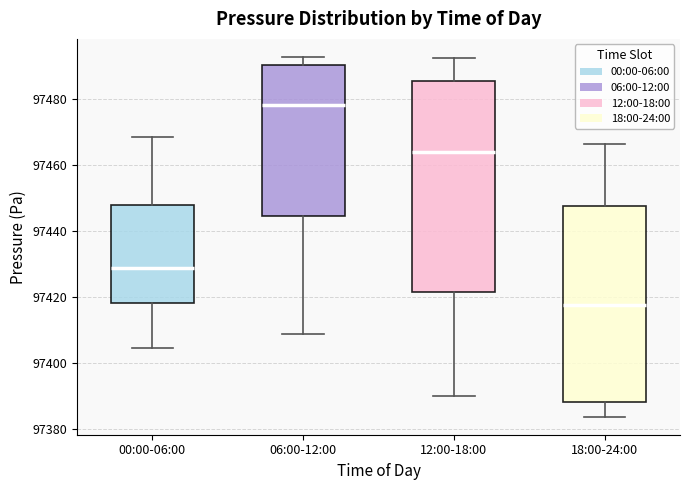

Reading left to right, transcribe this box plot: for each box, give where its median line is, the range the box spans, and where its two whiskers end, as read against the y-axis. The values are not printed on the chart, so give them approximately, as read against the axis.

00:00-06:00: median 97428, box 97418 to 97448, whiskers 97404 to 97468
06:00-12:00: median 97478, box 97444 to 97490, whiskers 97408 to 97492
12:00-18:00: median 97464, box 97422 to 97486, whiskers 97390 to 97492
18:00-24:00: median 97418, box 97388 to 97448, whiskers 97384 to 97466